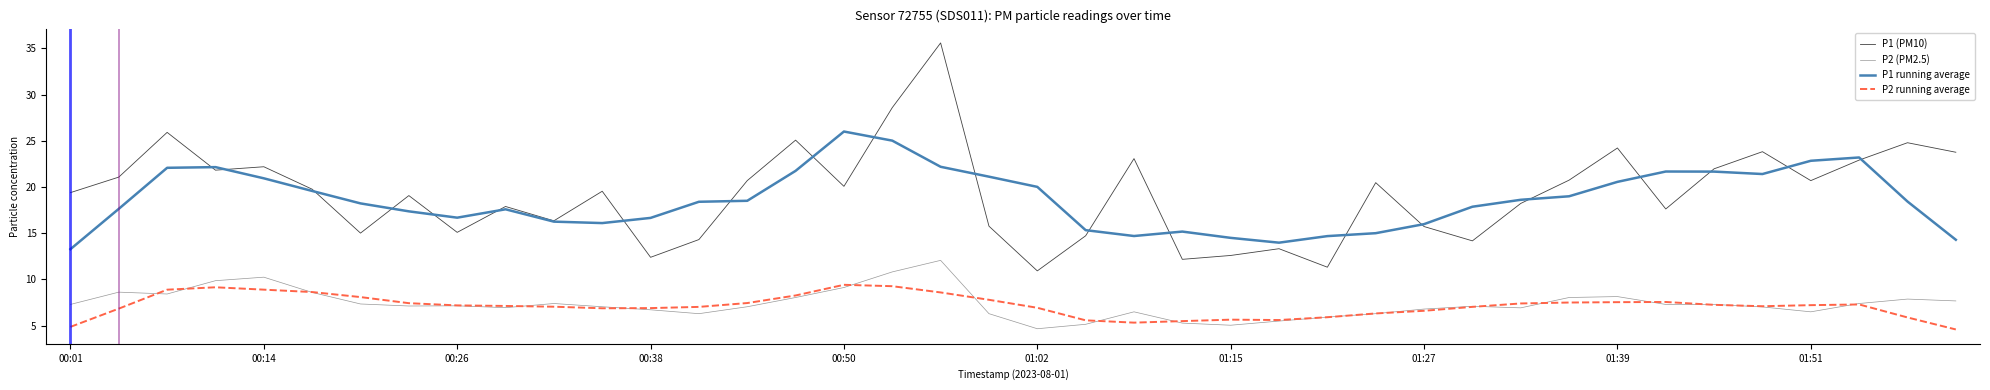

What is the highest value of the P2 running average series?

9.4